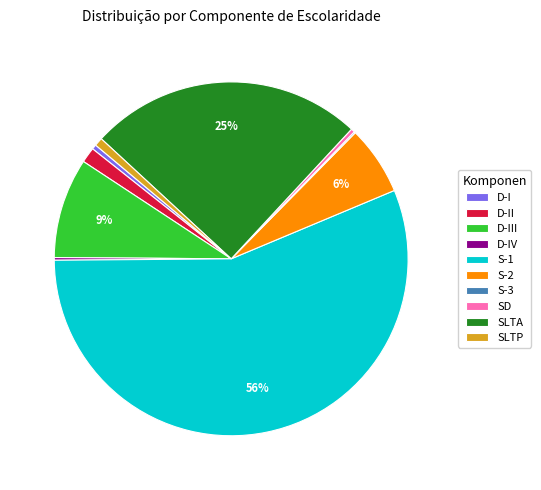

The S-2 slice represents 1% of the pie. True or false?

False